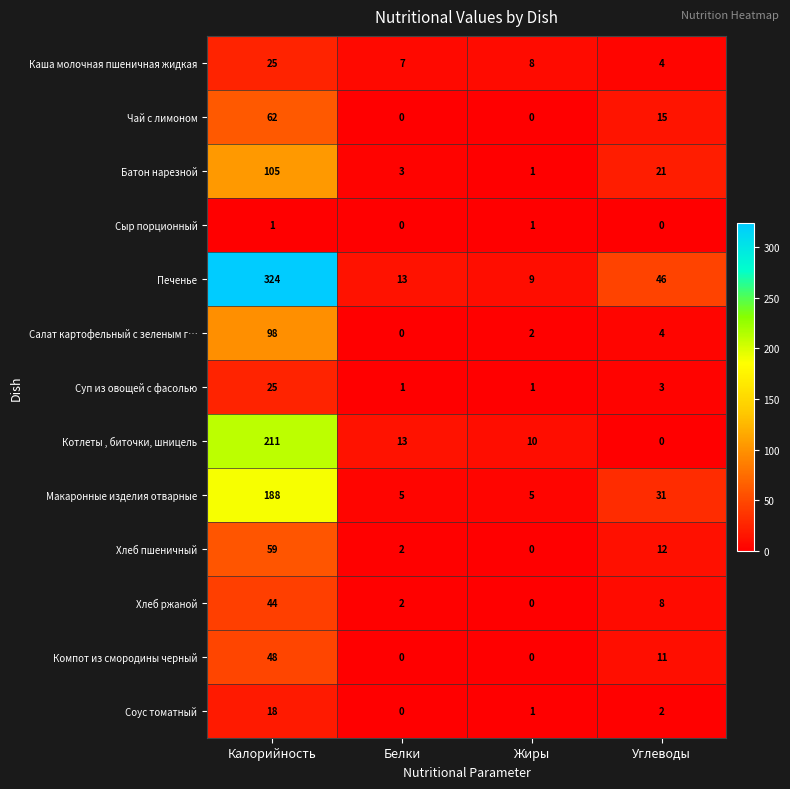

What is the difference between the second highest and minimum values in the Батон нарезной series?

20